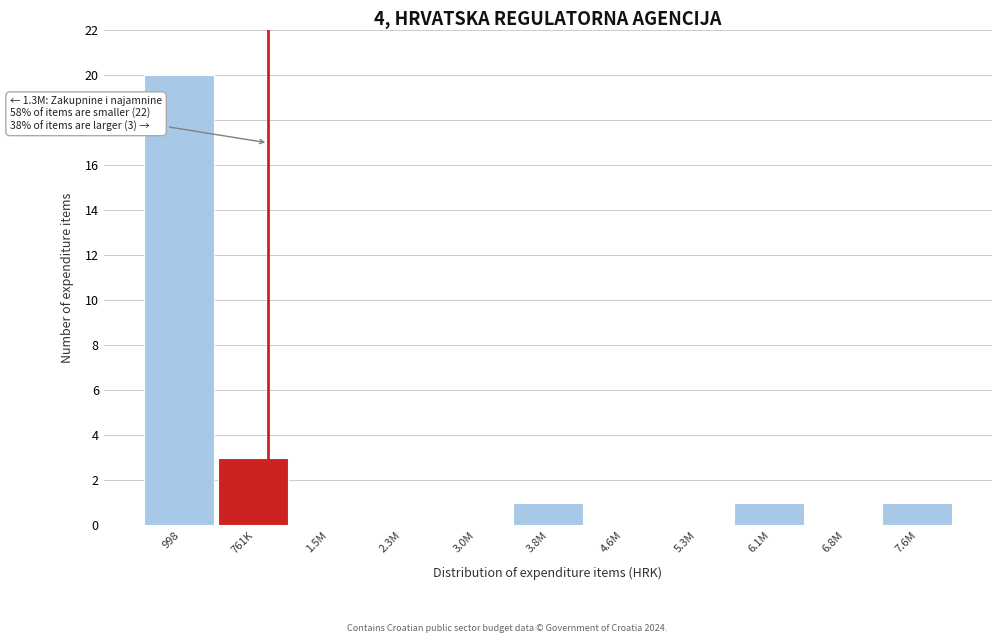

Reading right to left, extract all data points from this chart.

7.6M=1	6.8M=0	6.1M=1	5.3M=0	4.6M=0	3.8M=1	3.0M=0	2.3M=0	1.5M=0	761K=3	998=20